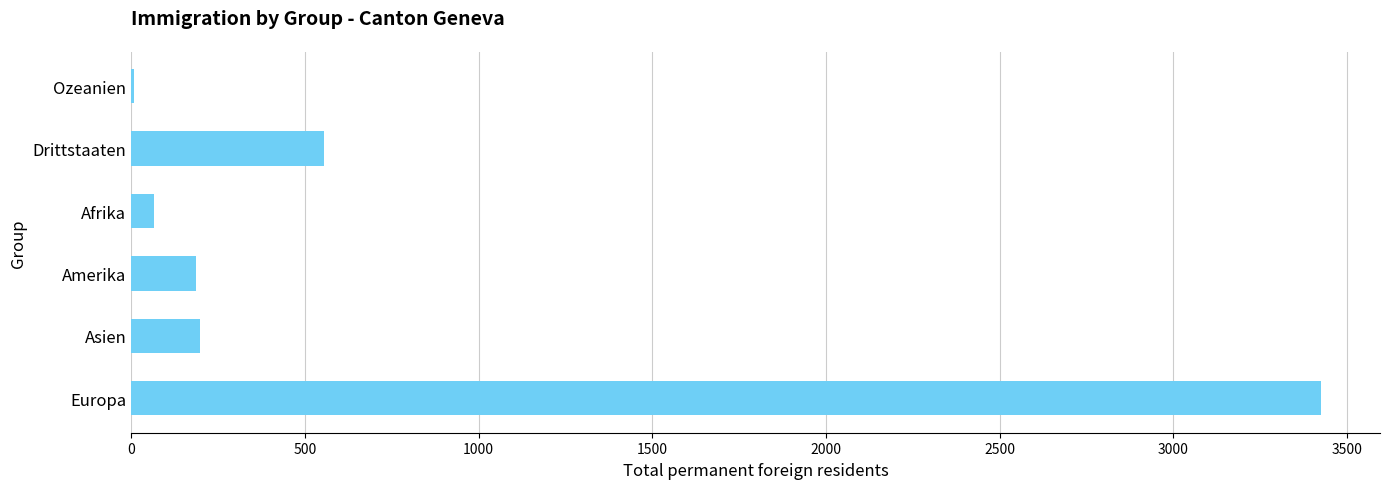

Read the value at Asien.

198